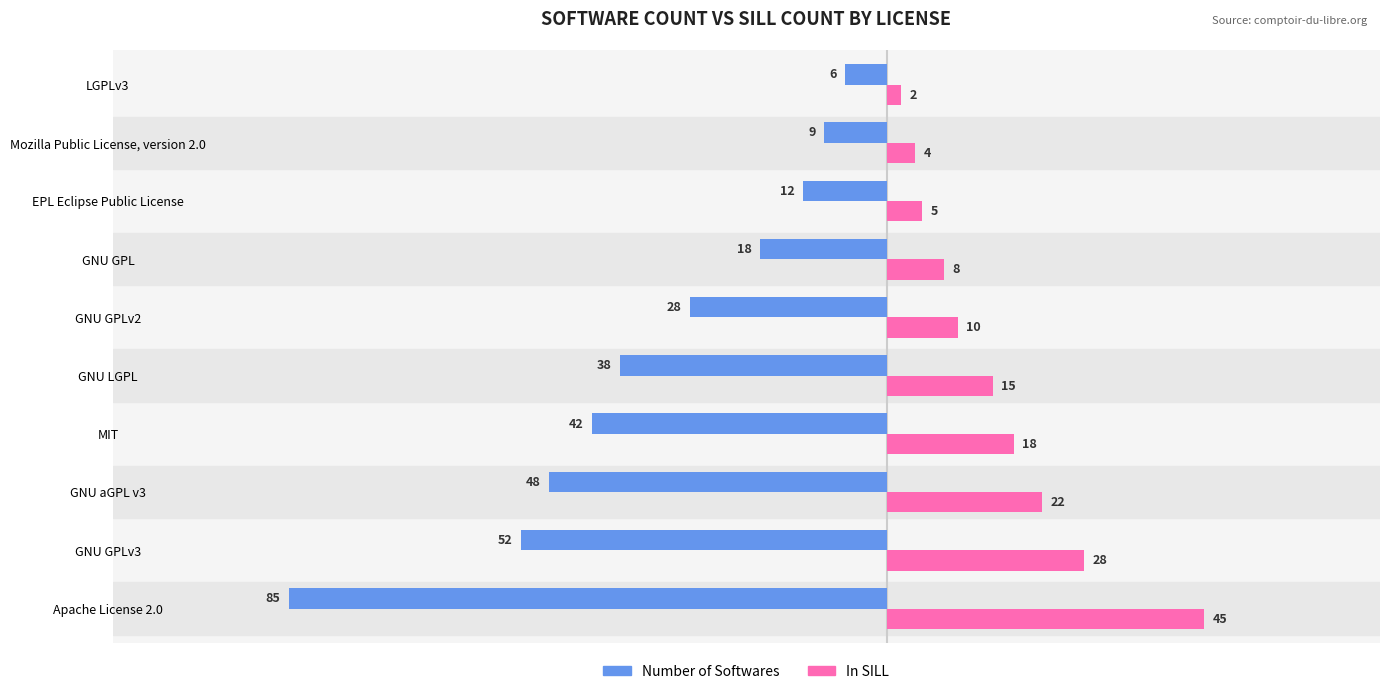

Which series has the largest range (max minus min)?

Number of Softwares